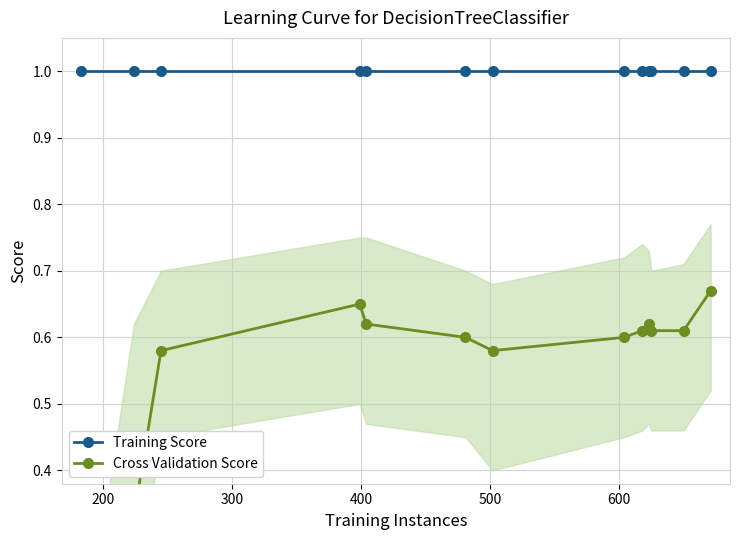

How many categories are shown in the chart?

13